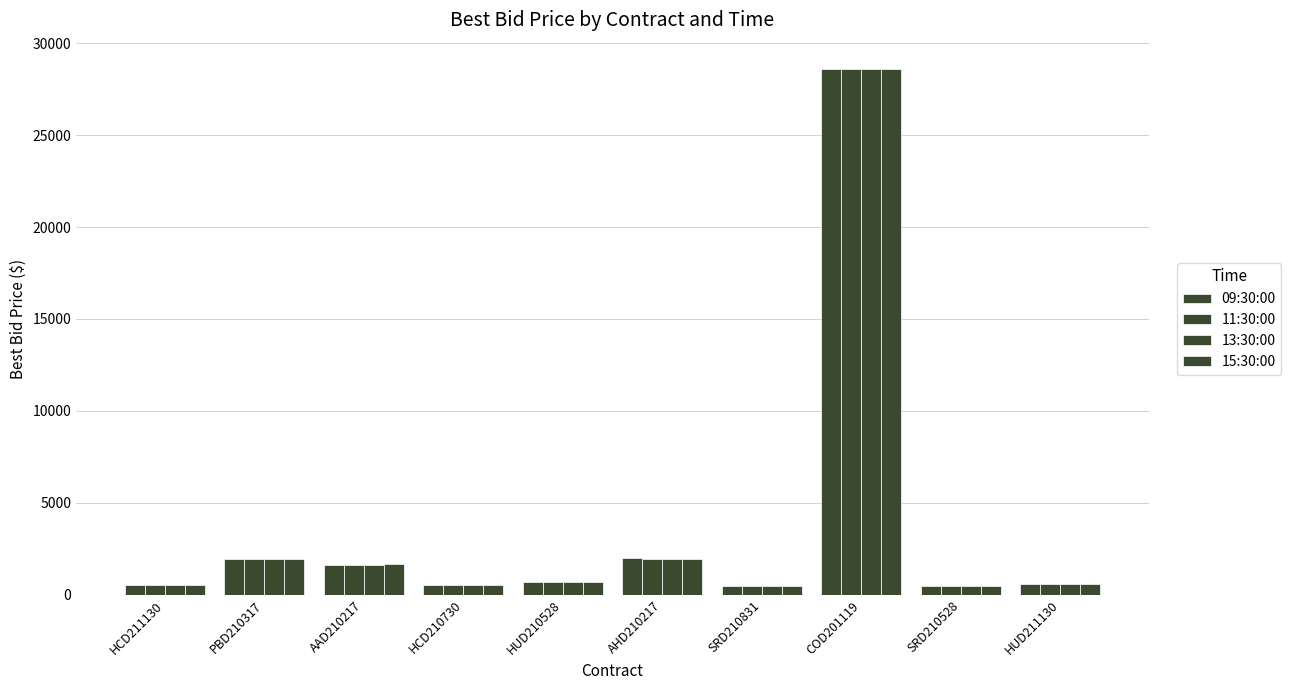

How many groups of bars are there?

10